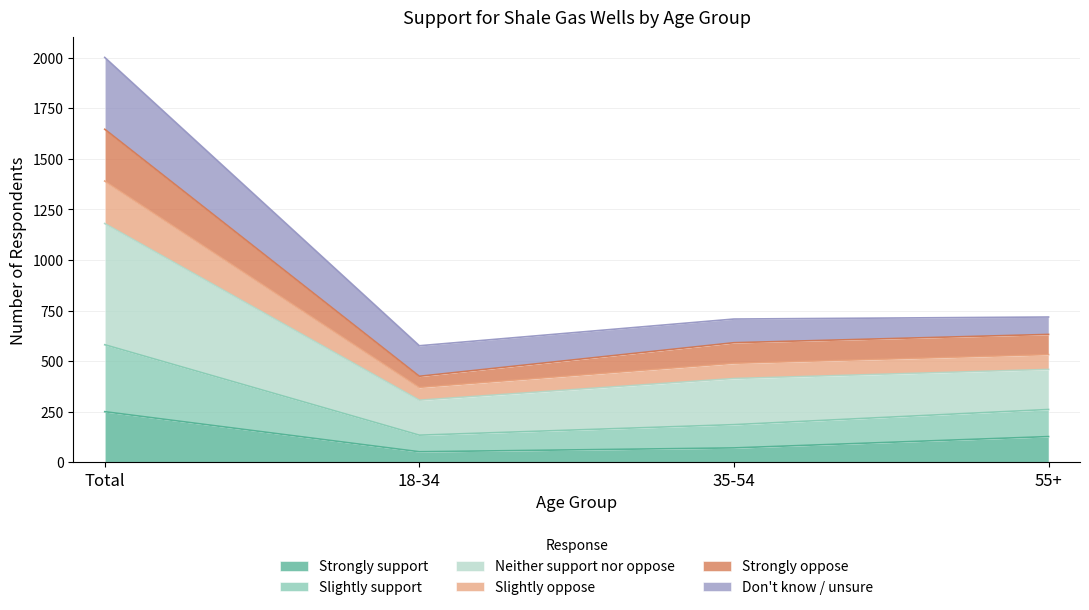

List the labels in order of Slightly support value, largest first.

Total, 55+, 35-54, 18-34